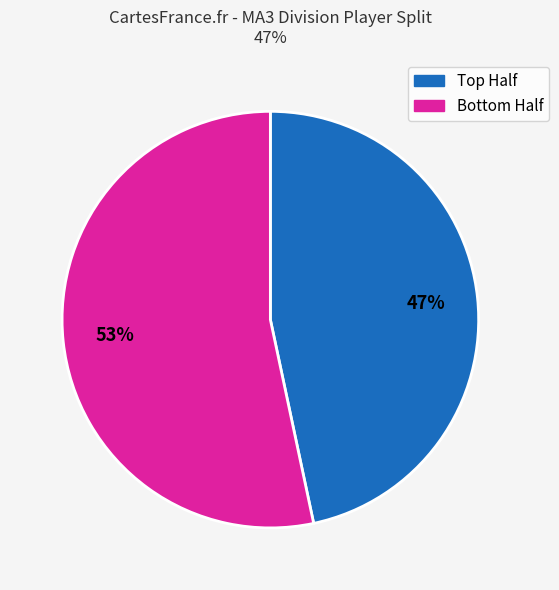

How many segments does this pie chart have?

2